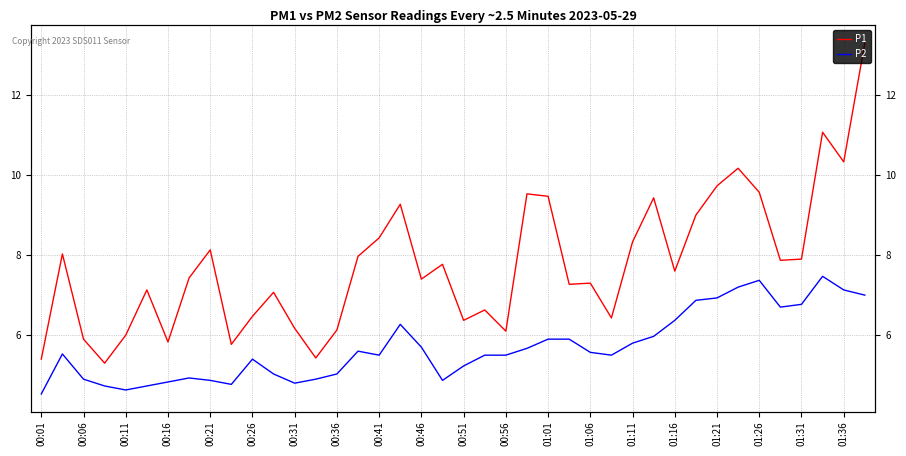

How many data points in P1 are above 7?

26